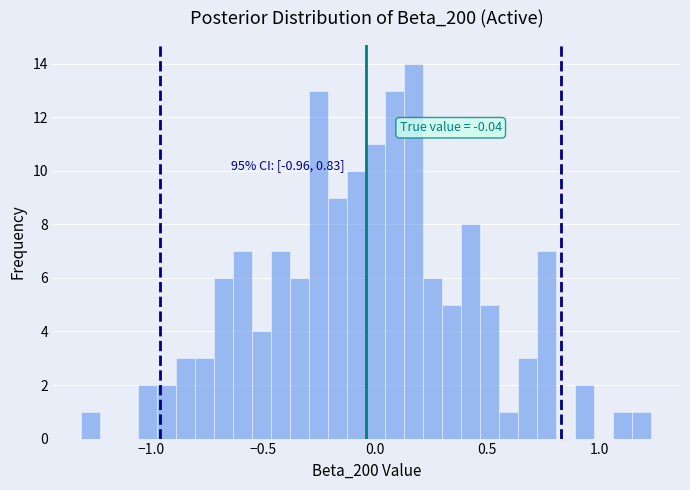

Around what value on the x-axis is the tallest bar? Give the approximate position of its centre, as read against the axis.

0.15